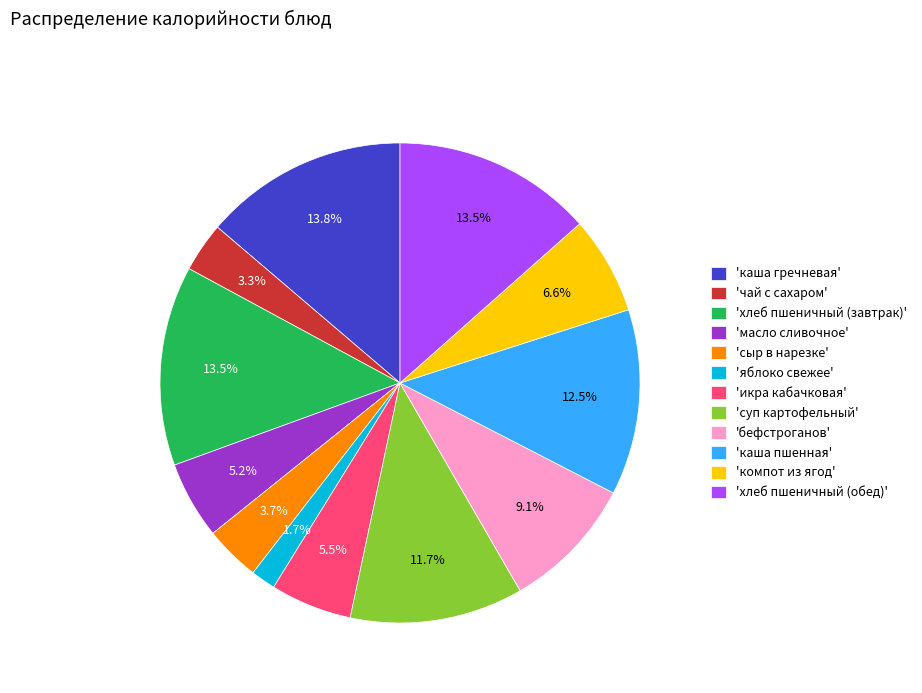

Is there any slice that represents more than half of the pie?

No